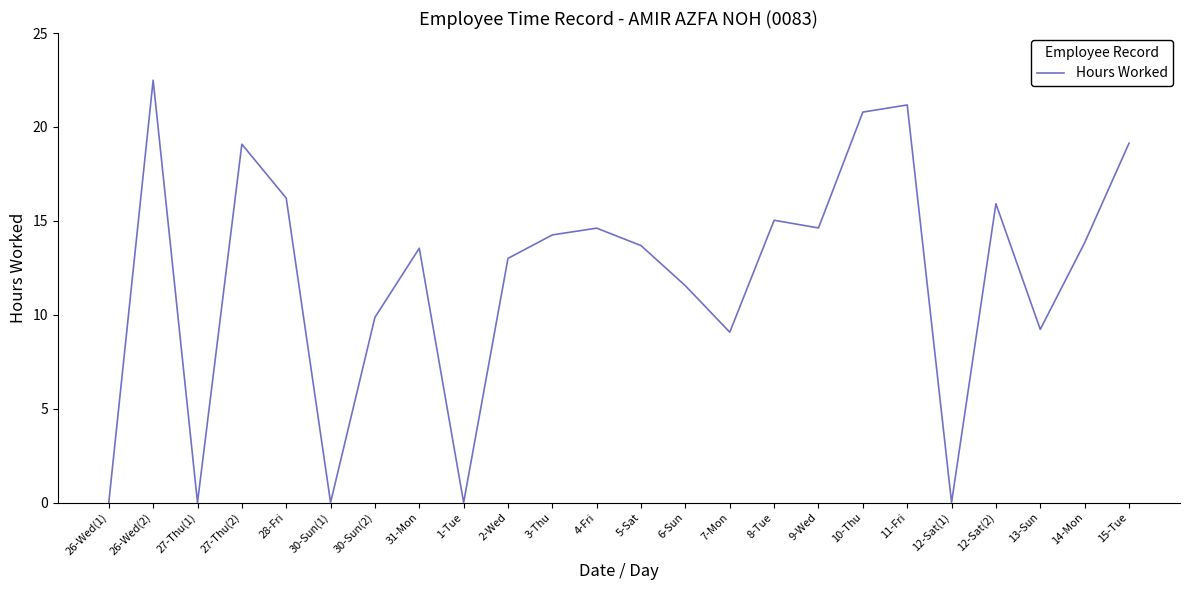

What is the change in value from 27-Thu(1) to 6-Sun?

+11.5